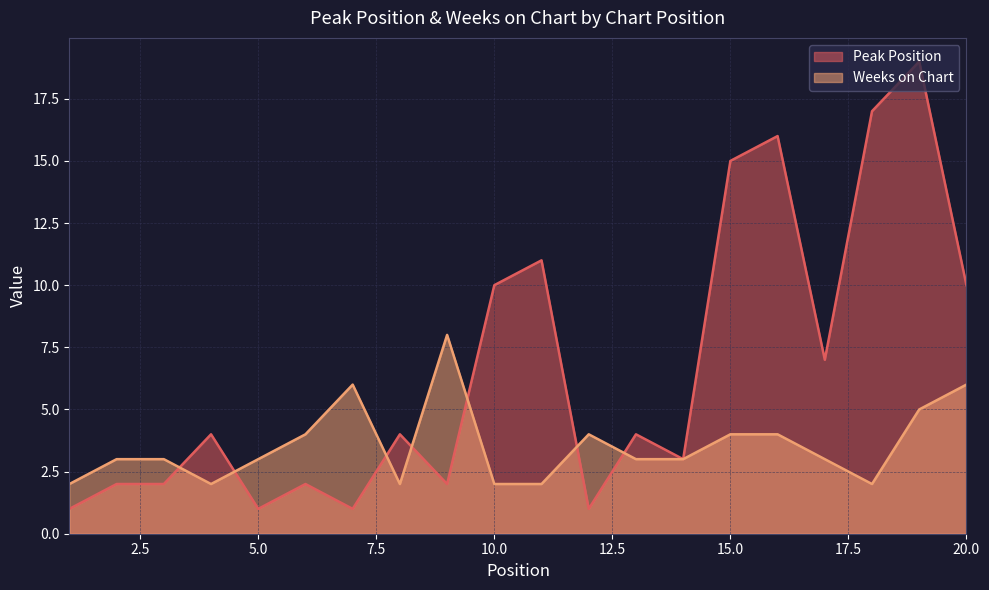

What value does the Peak Position series have at 8, to the nearest 5?

5